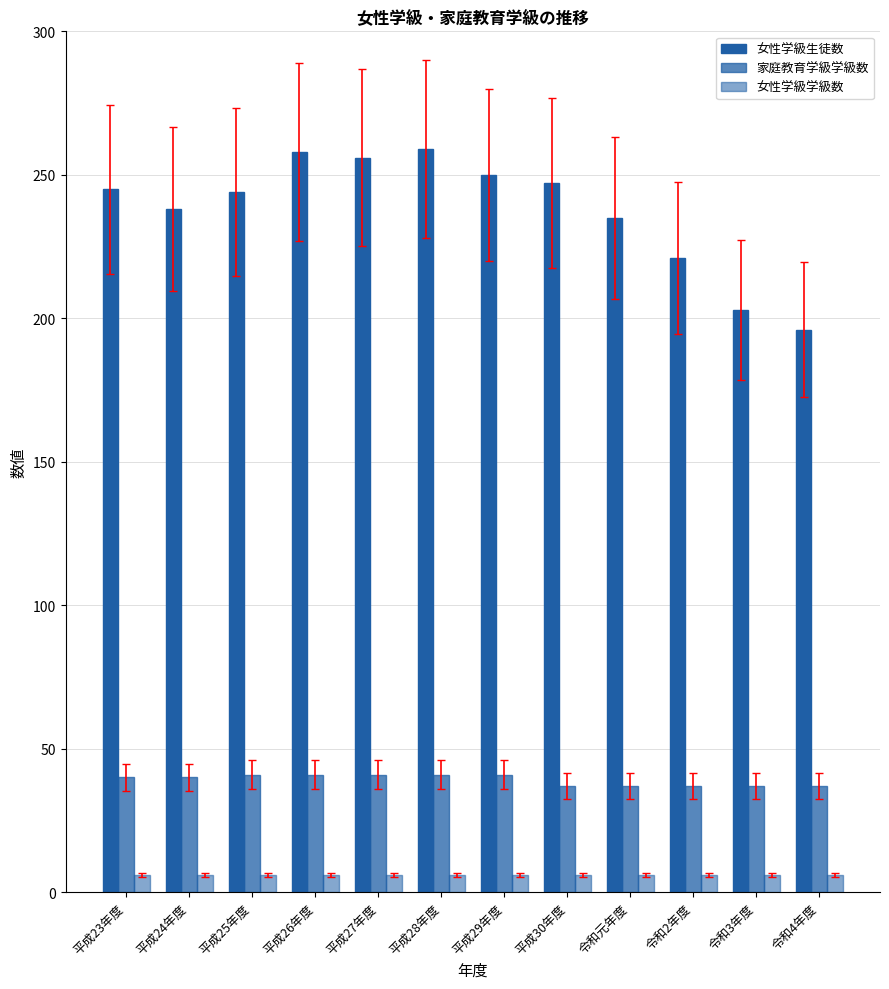

How many series are shown in this chart?

3